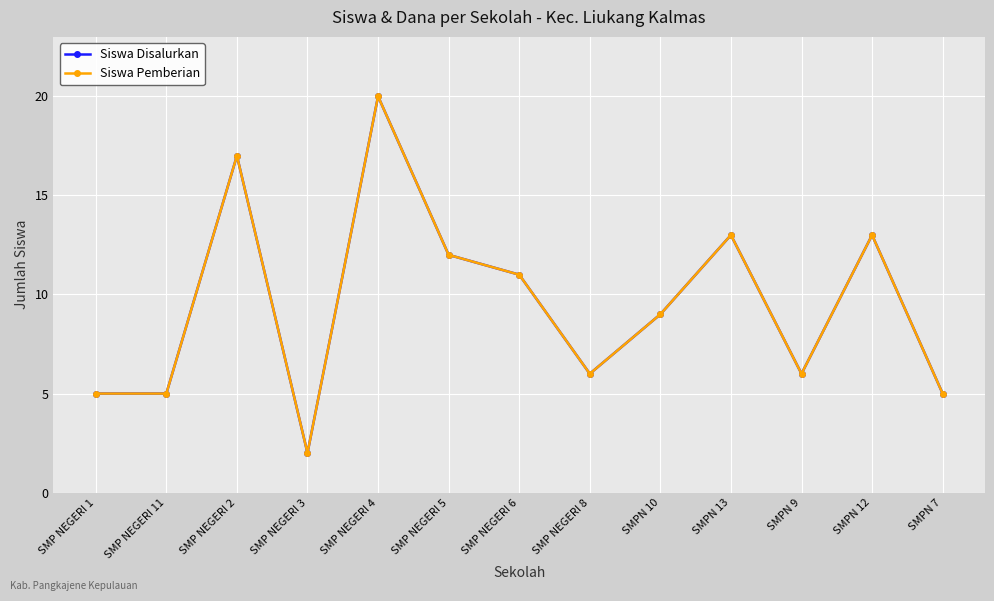

Reading left to right, list all the values displayed in this chart.

Siswa Disalurkan: 5	5	17	2	20	12	11	6	9	13	6	13	5
Siswa Pemberian: 5	5	17	2	20	12	11	6	9	13	6	13	5